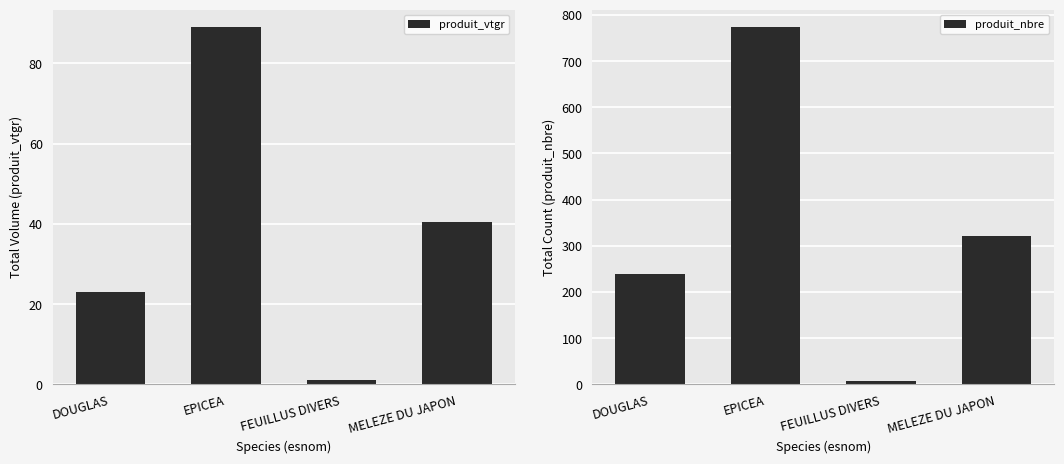

How many distinct data groups are displayed?

2